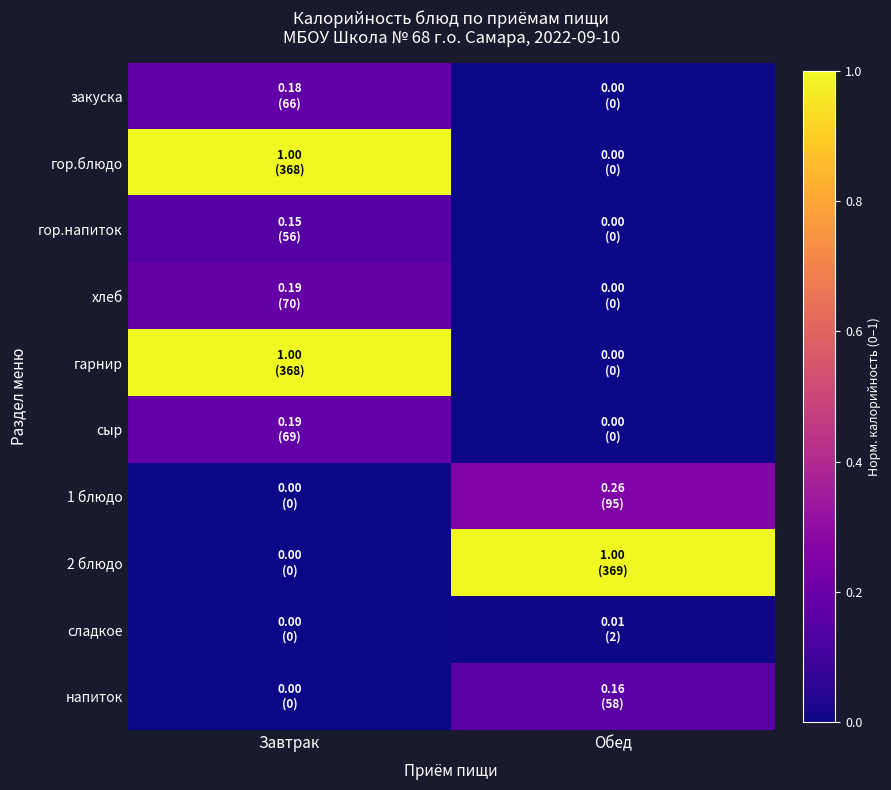

Between Завтрак and Обед, which series saw the biggest shift?

2 блюдо